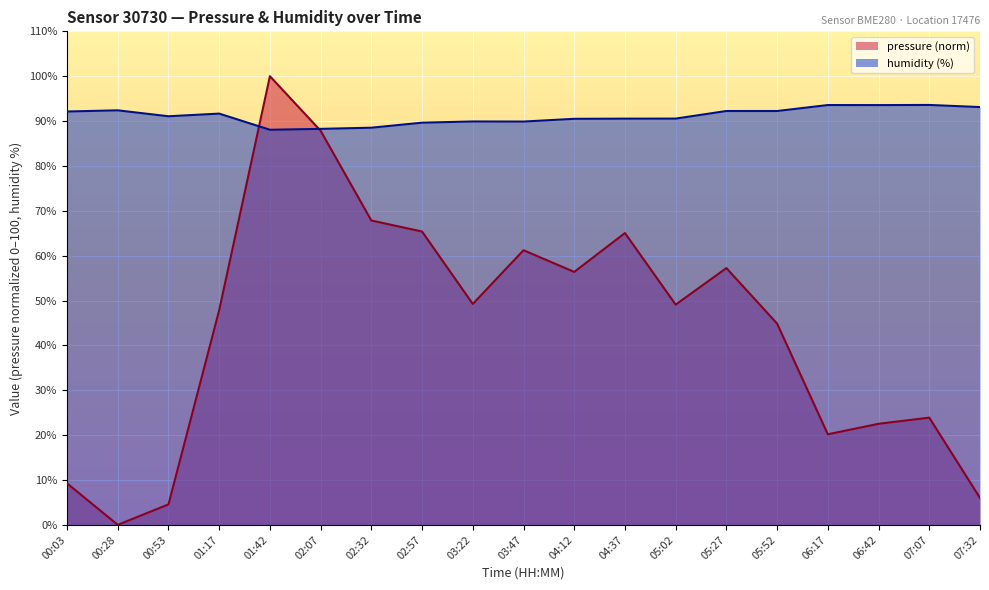

What is the label of the 13th point from the left?

05:02